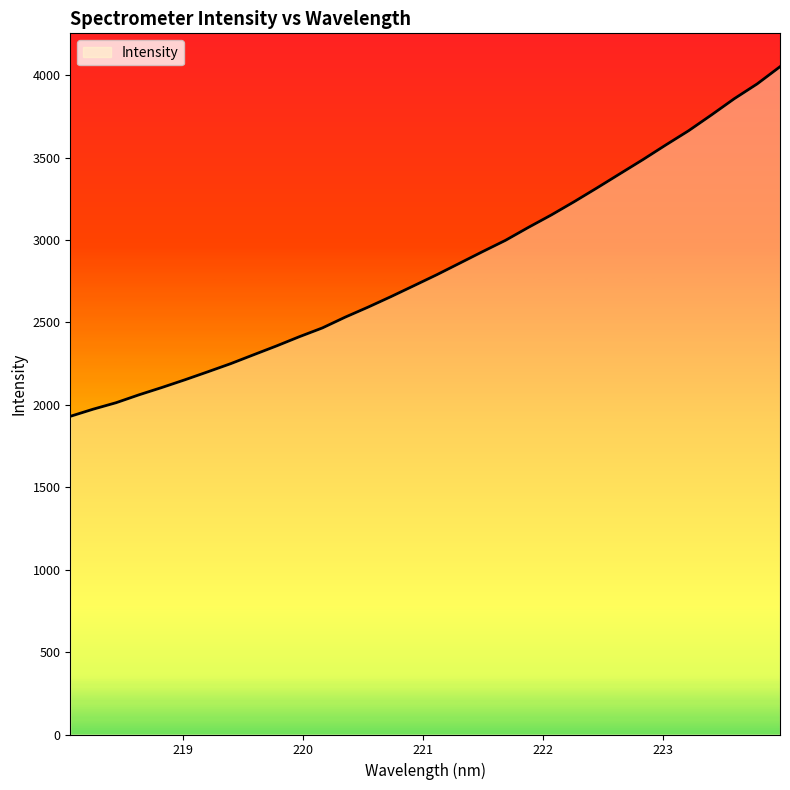

Where does the data first go above 2789?

221.1174